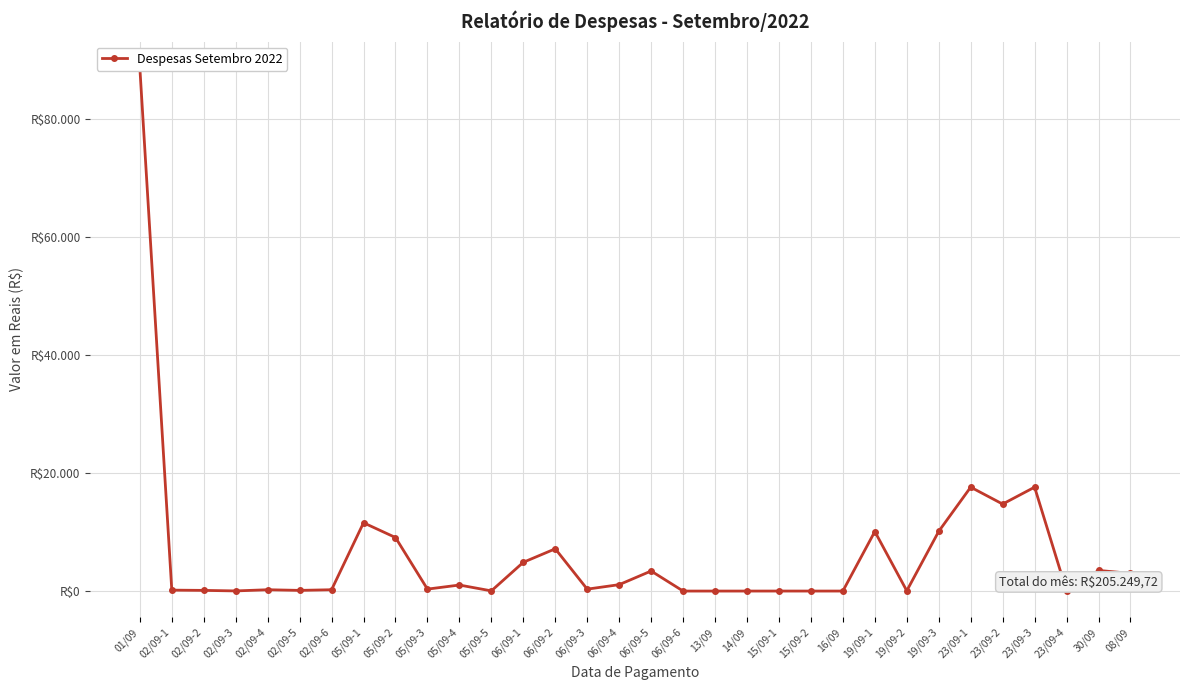

List the labels in order of value, largest first.

01/09, 23/09-1, 23/09-3, 23/09-2, 05/09-1, 19/09-3, 19/09-1, 05/09-2, 06/09-2, 06/09-1, 30/09, 06/09-5, 08/09, 06/09-4, 05/09-4, 05/09-3, 06/09-3, 02/09-4, 02/09-6, 02/09-1, 02/09-2, 02/09-5, 19/09-2, 05/09-5, 02/09-3, 23/09-4, 15/09-1, 16/09, 06/09-6, 13/09, 14/09, 15/09-2